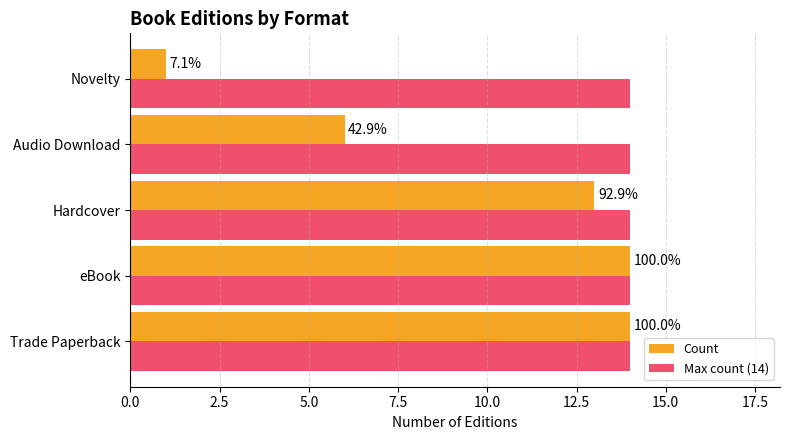

What are all the series names shown in the legend?

Count, Max count (14)